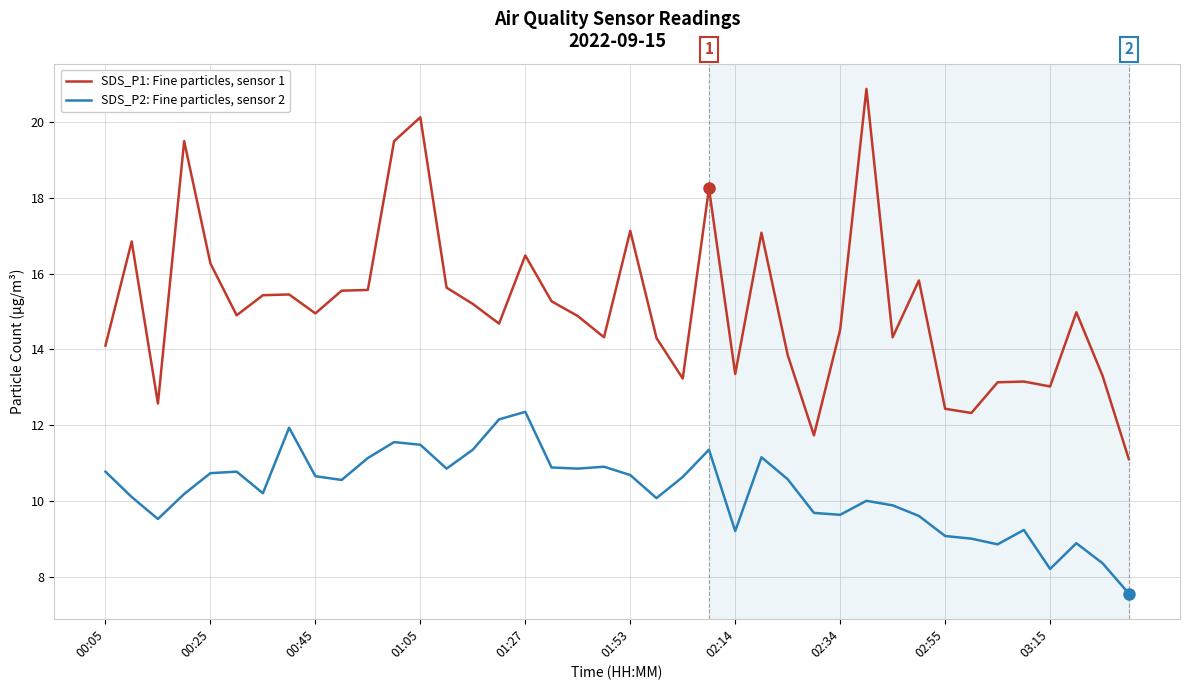

What is the lowest value of the SDS_P1: Fine particles, sensor 1 series?

11.1